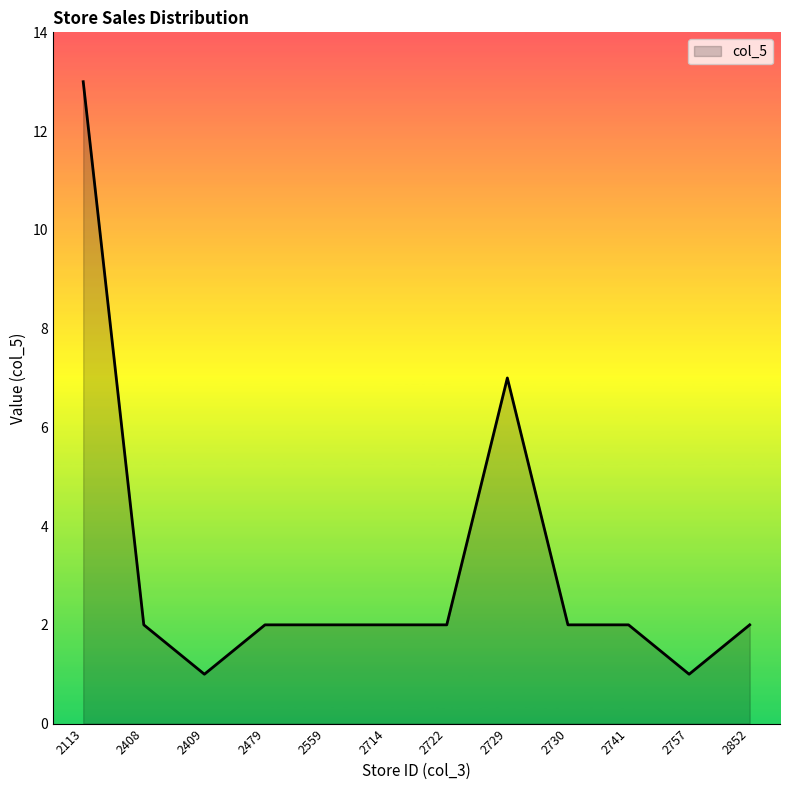

The value at 2113 is 13. True or false?

True